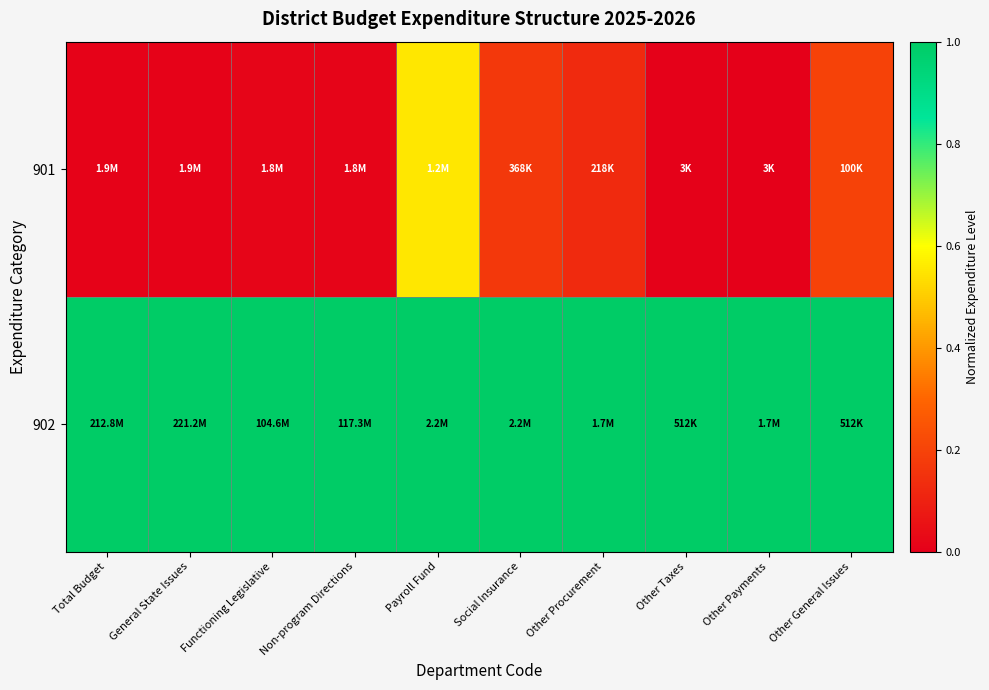

Reading left to right, list all the values displayed in this chart.

901: Total Budget=0.0	General State Issues=0.0	Functioning Legislative=0.0	Non-program Directions=0.0	Payroll Fund=0.6	Social Insurance=0.2	Other Procurement=0.1	Other Taxes=0.0	Other Payments=0.0	Other General Issues=0.2
902: Total Budget=1.0	General State Issues=1.0	Functioning Legislative=1.0	Non-program Directions=1.0	Payroll Fund=1.0	Social Insurance=1.0	Other Procurement=1.0	Other Taxes=1.0	Other Payments=1.0	Other General Issues=1.0